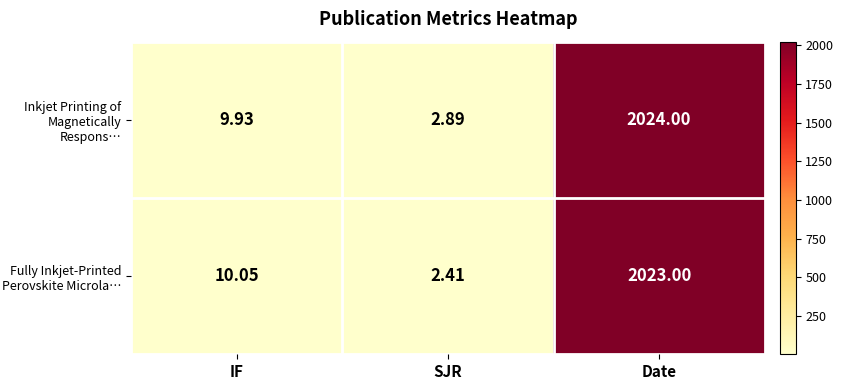

What is the total value across all series at Date?

4047.0